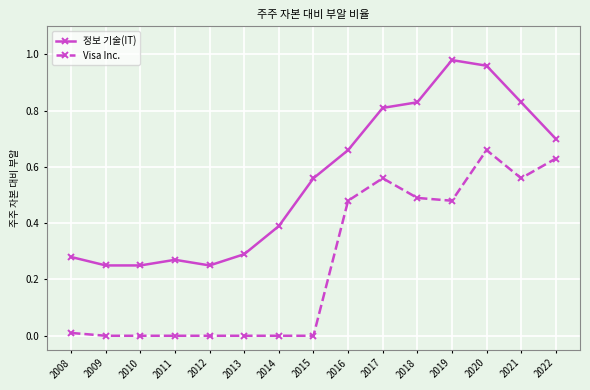

Which series has the largest total across all categories?

정보 기술(IT)